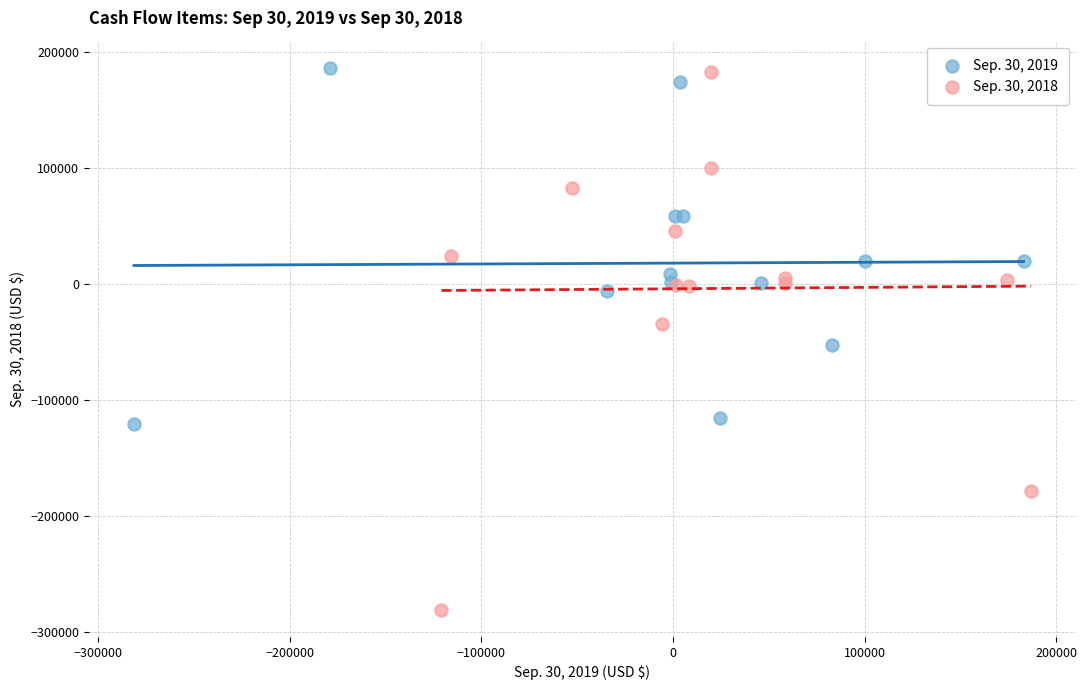

What are all the series names shown in the legend?

Sep. 30, 2019, Sep. 30, 2018